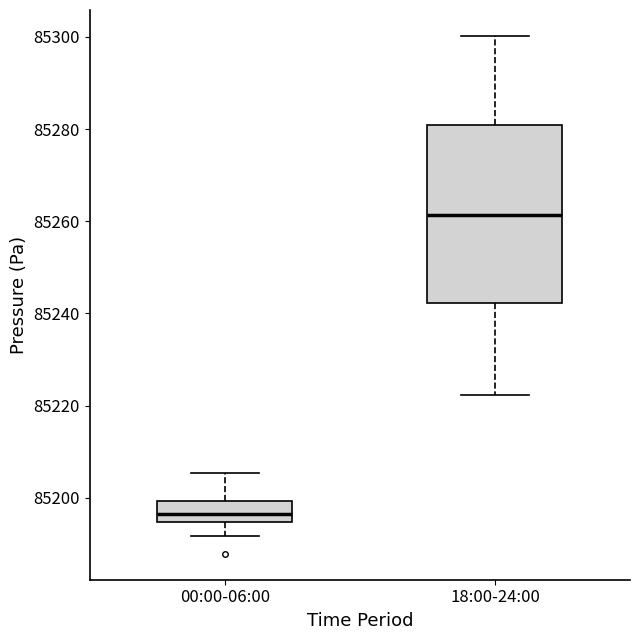

Reading left to right, transcribe this box plot: for each box, give where its median line is, the range the box spans, and where its two whiskers end, as read against the y-axis. The values are not printed on the chart, so give them approximately, as read against the axis.

00:00-06:00: median 85196, box 85194 to 85200, whiskers 85192 to 85206
18:00-24:00: median 85262, box 85242 to 85280, whiskers 85222 to 85300